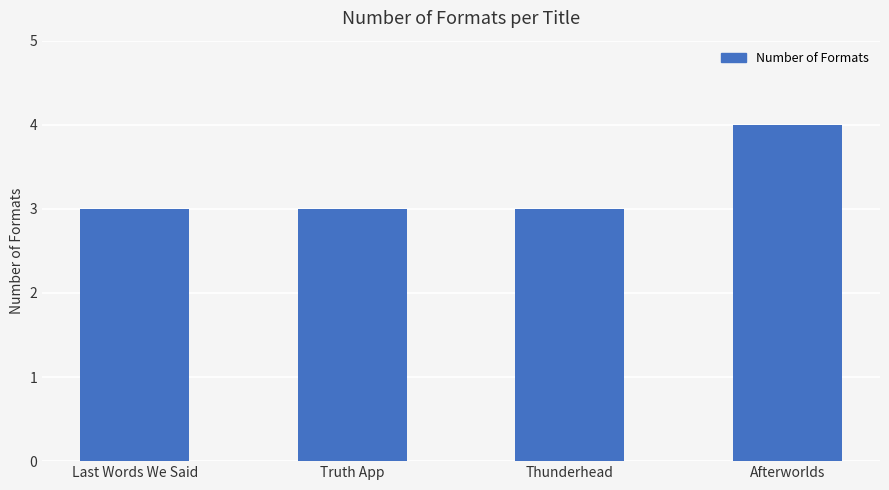

What is the approximate value at Afterworlds?

4